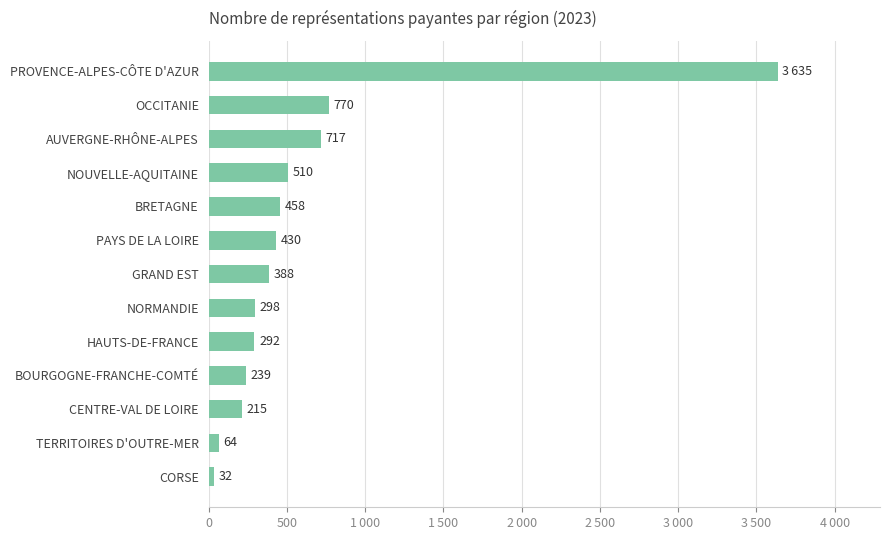

Does the chart contain any negative values?

No